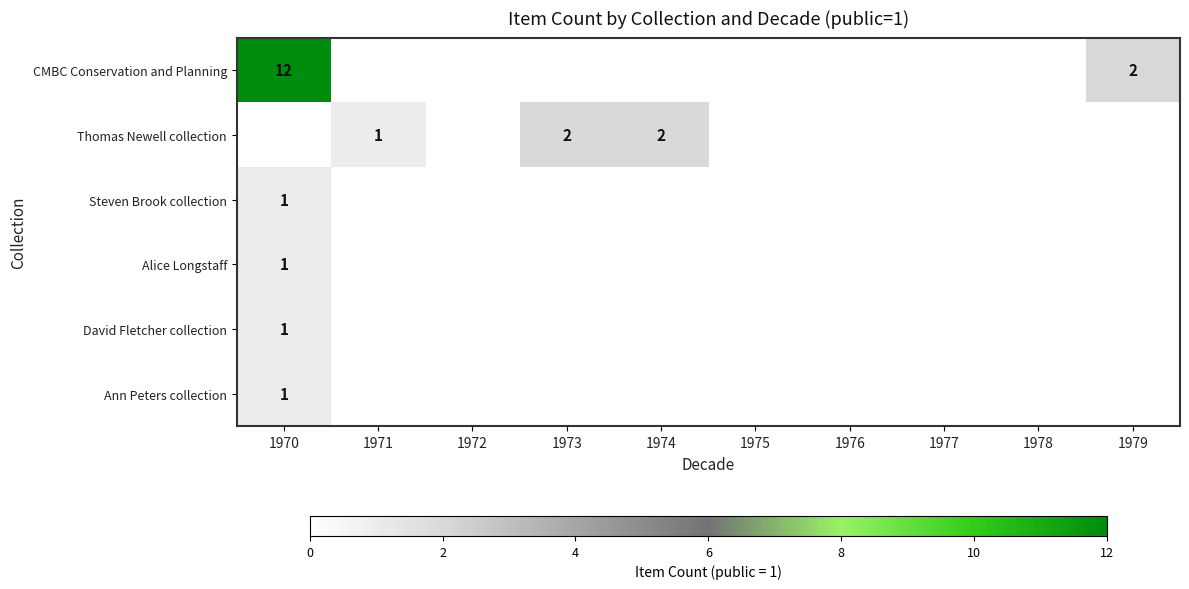

The Alice Longstaff series shows 2 at 1970. True or false?

False